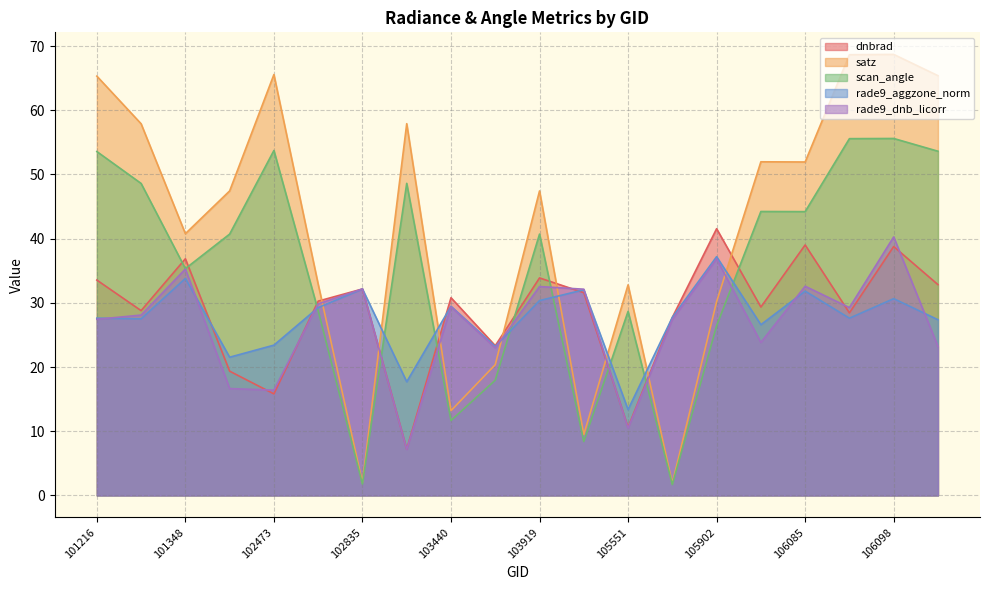

Where is rade9_aggzone_norm nearest to the value 25?

102473